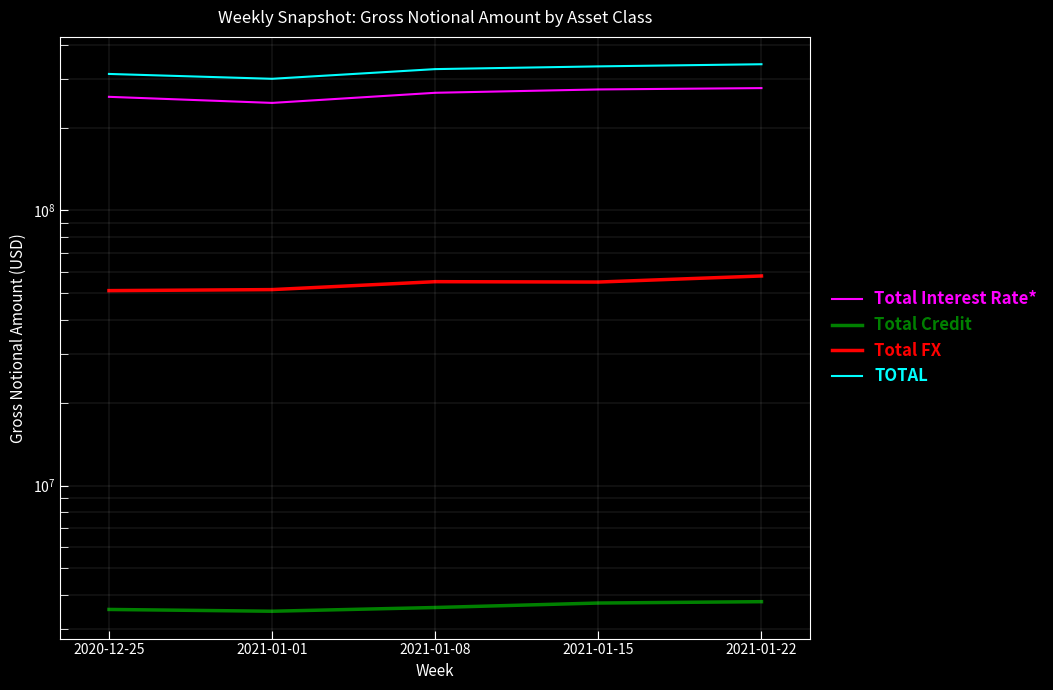

Reading left to right, transcribe all the data shown in this chart.

Total Interest Rate*: 2020-12-25=258959012	2021-01-01=246085434	2021-01-08=267861513	2021-01-15=275461311	2021-01-22=278581996
Total Credit: 2020-12-25=3544125	2021-01-01=3491581	2021-01-08=3602074	2021-01-15=3739525	2021-01-22=3782259
Total FX: 2020-12-25=51126586	2021-01-01=51565931	2021-01-08=55101139	2021-01-15=54927785	2021-01-22=57799093
TOTAL: 2020-12-25=313629723	2021-01-01=301142945	2021-01-08=326564726	2021-01-15=334128621	2021-01-22=340163347